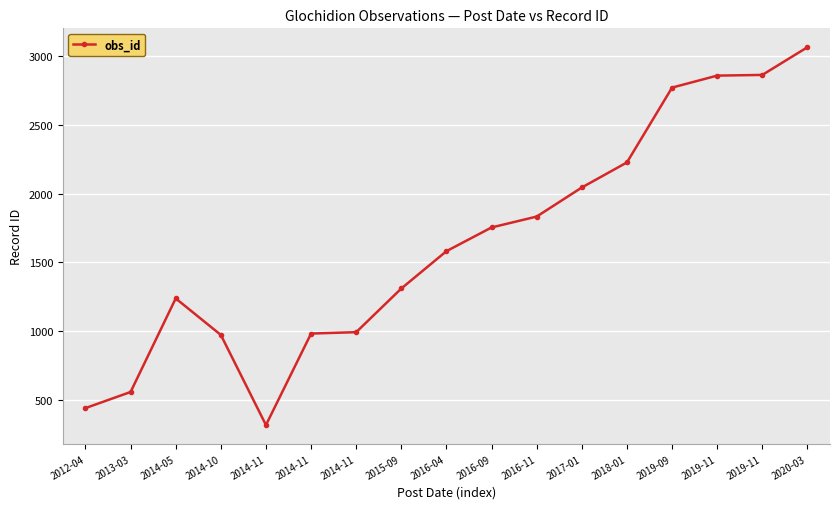

Reading right to left, what are all the values shown in this chart?

3062	2861	2856	2769	2226	2044	1833	1754	1582	1311	994	984	320	974	1239	560	443